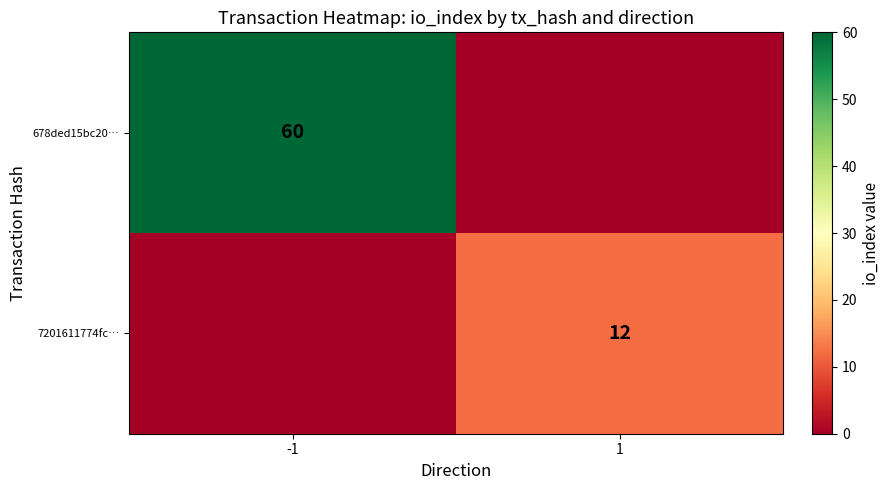

The value of 678ded15bc20… at -1 is 105. True or false?

False